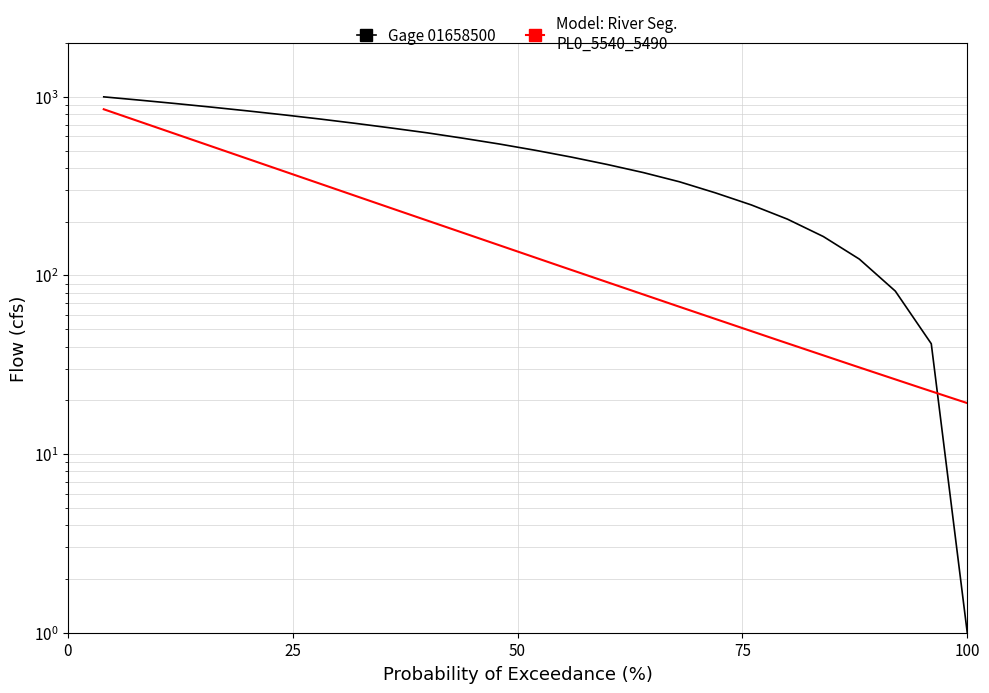

What is the maximum value shown in the chart?

1000.0